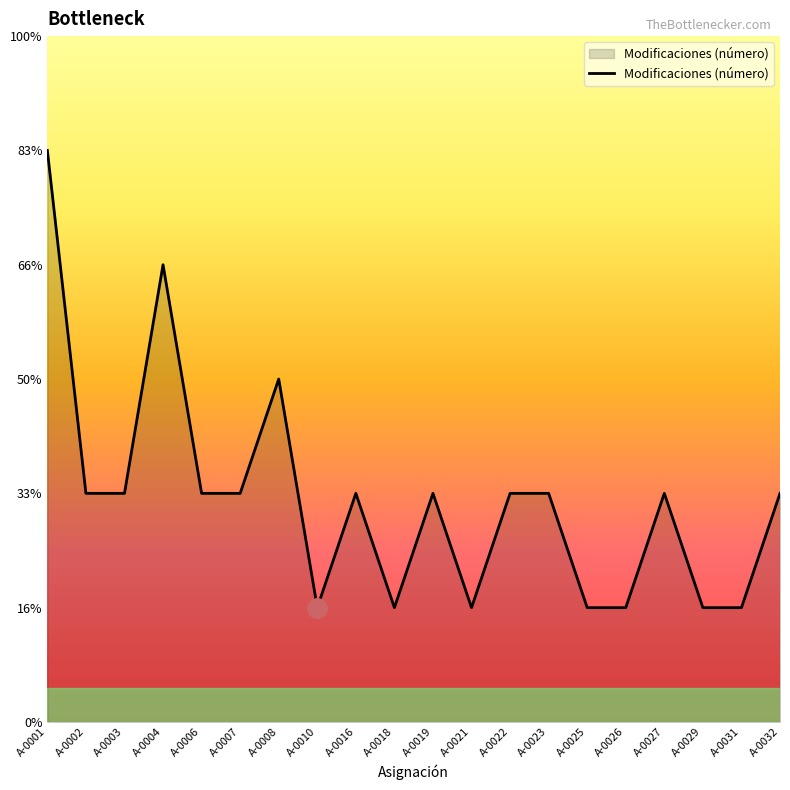

Where is the first local minimum?

A-0010